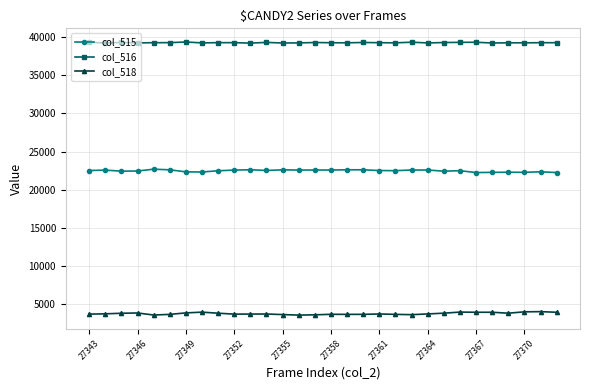

True or false: col_516 and col_515 cross at least once.

False